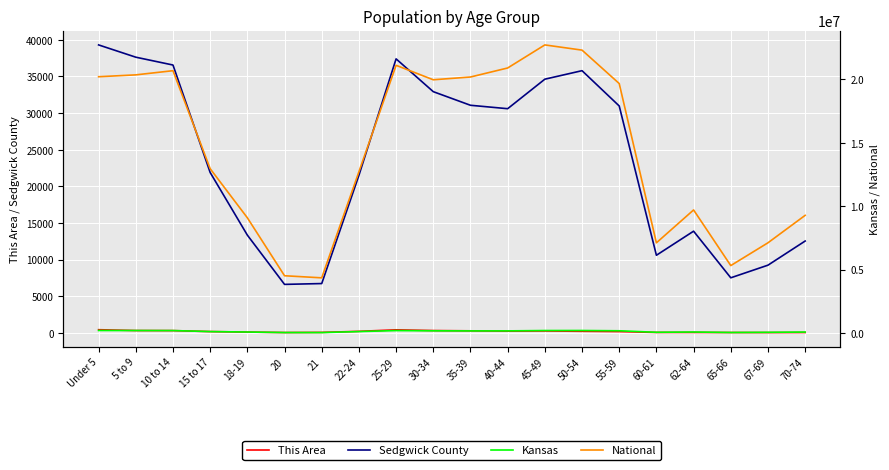

What is the difference between the maximum and minimum values in the Sedgwick County series?

32685